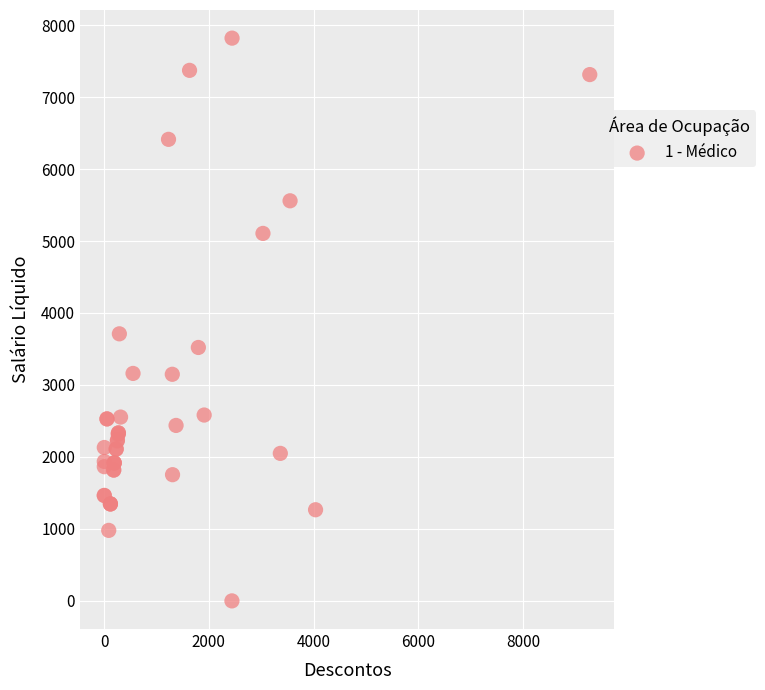

What Y value in the scatter plot is closest to 3909?

3710.6